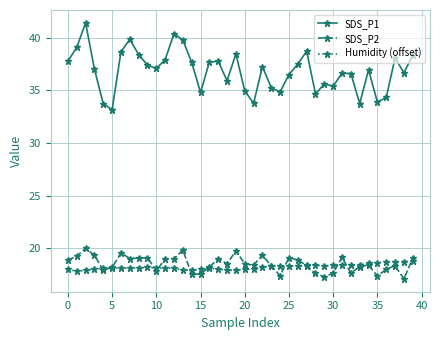

Which series has the widest spread of values?

SDS_P1